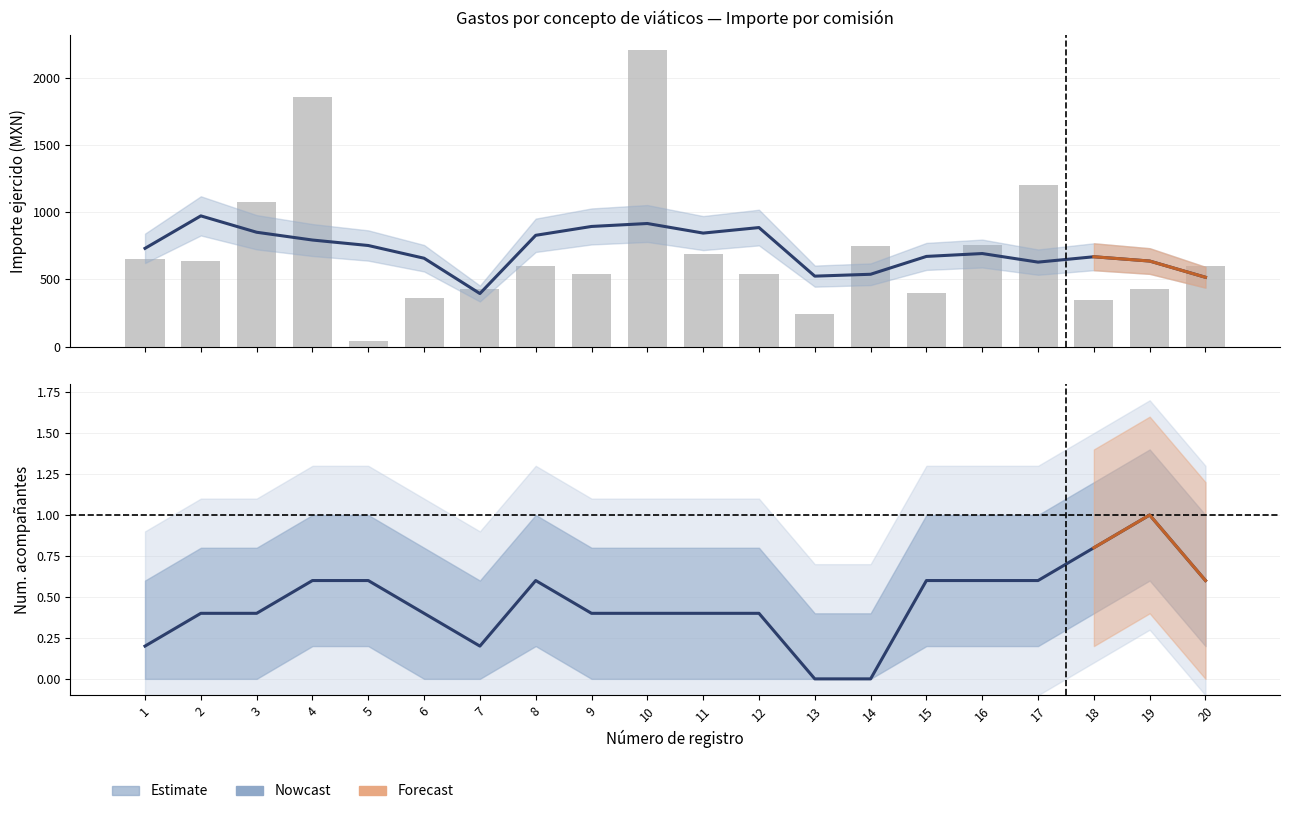

How many data points in Estimate are above 0?

18